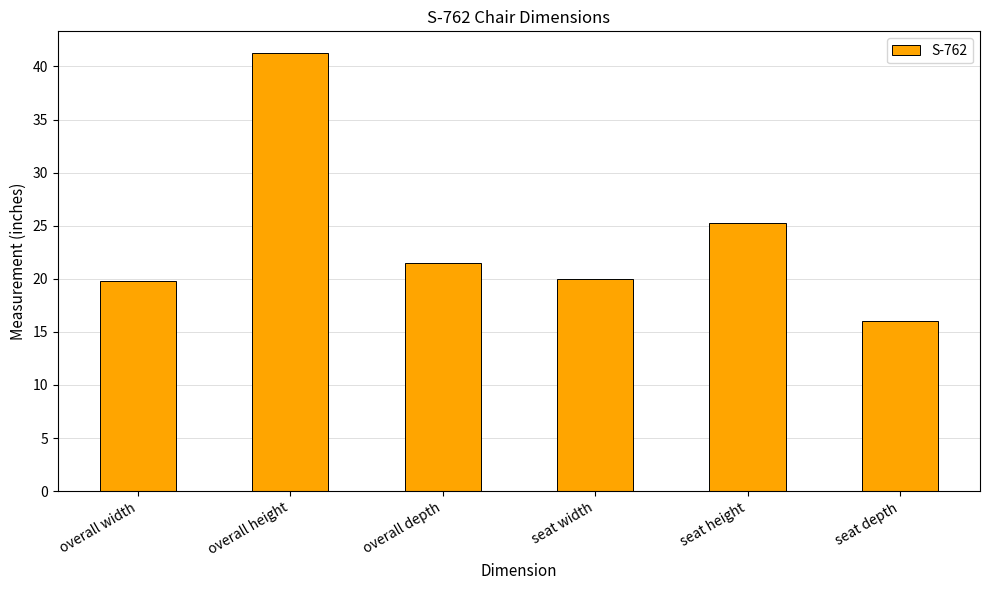

What is the label of the 4th bar from the right?

overall depth